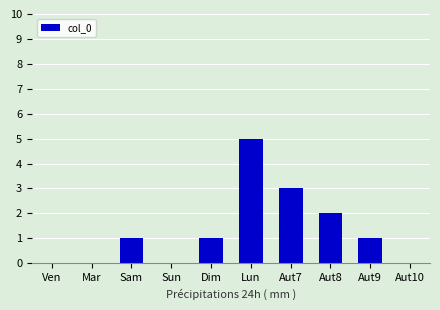

What is the average value?

1